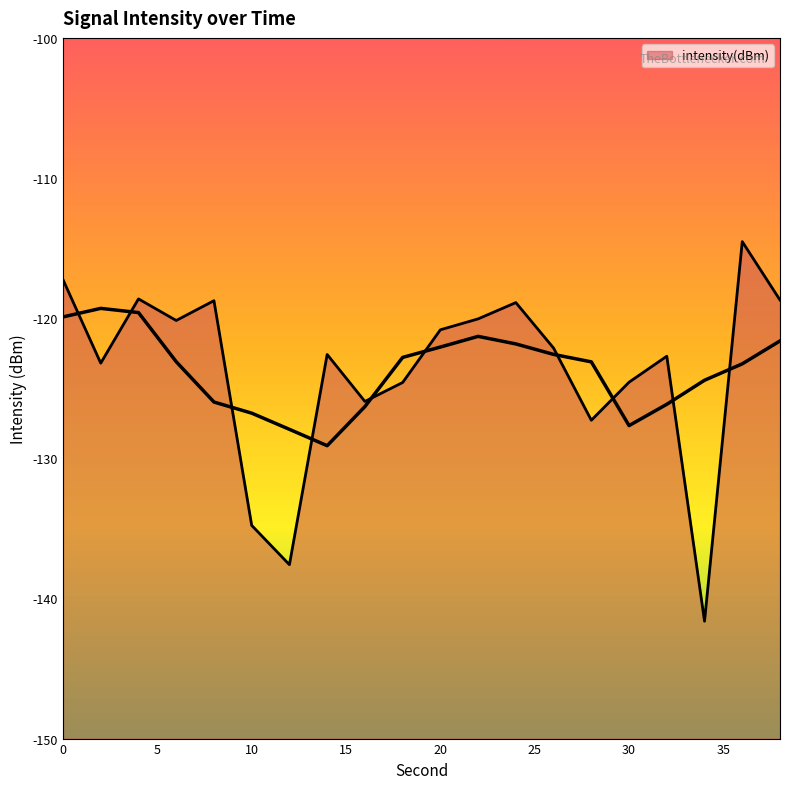

Rank the categories by value from lowest to highest.

34, 12, 10, 28, 16, 18, 30, 2, 32, 14, 26, 20, 6, 22, 24, 8, 38, 4, 0, 36